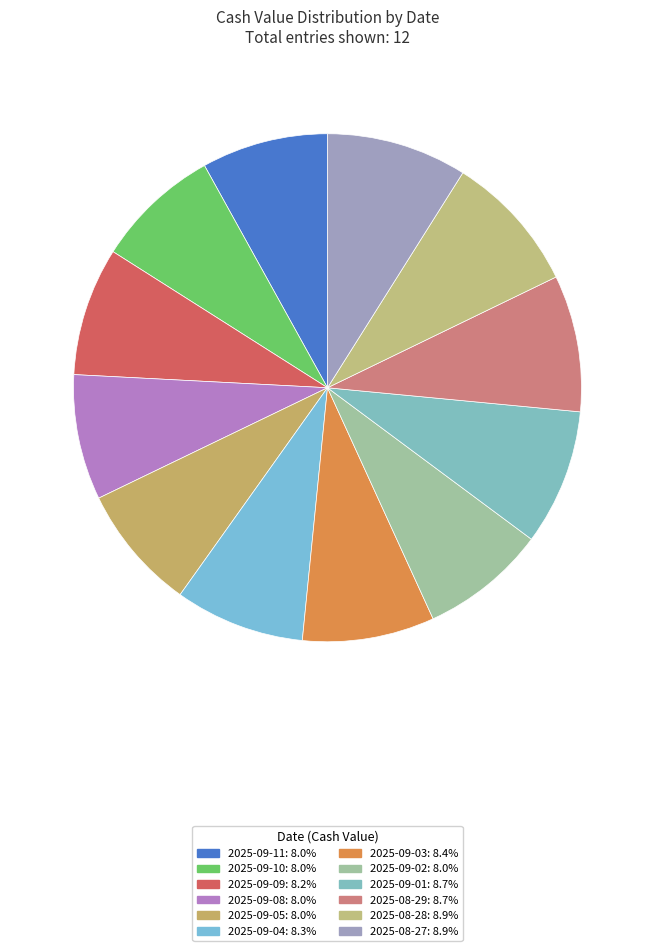

How many segments does this pie chart have?

12